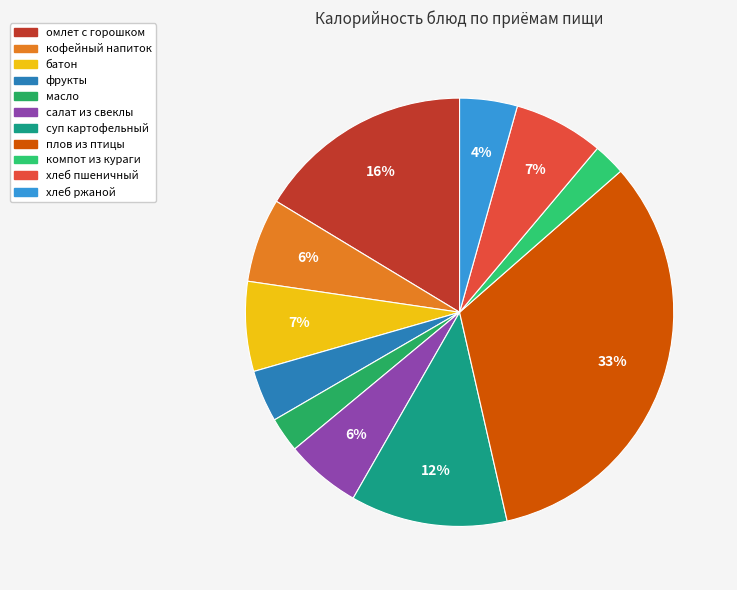

How many slices are in this pie chart?

11